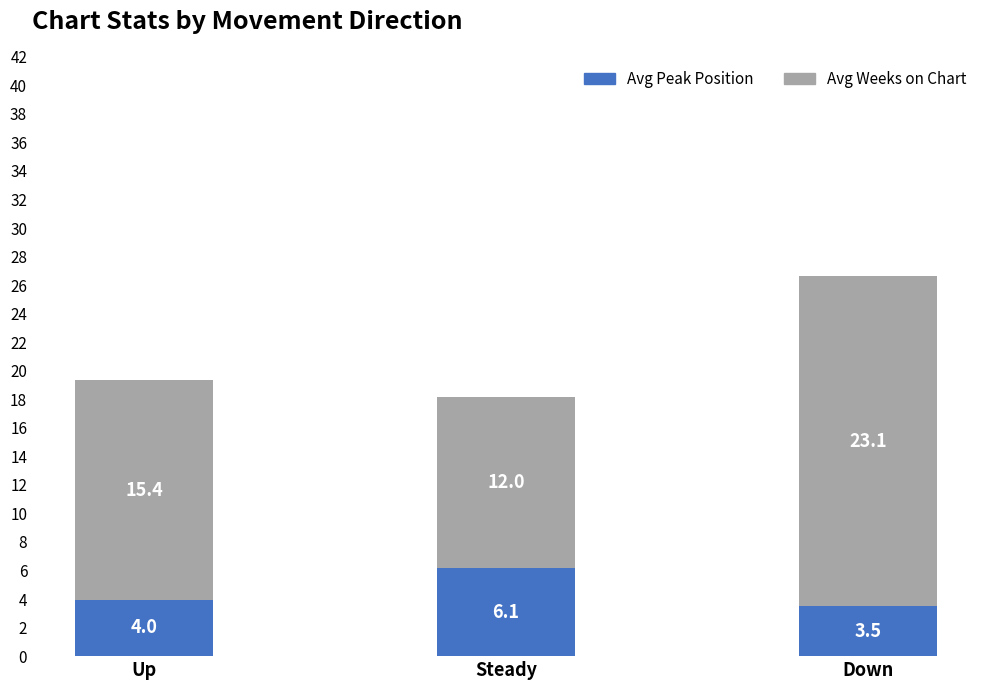

Rank the categories by Avg Peak Position value from highest to lowest.

Steady, Up, Down